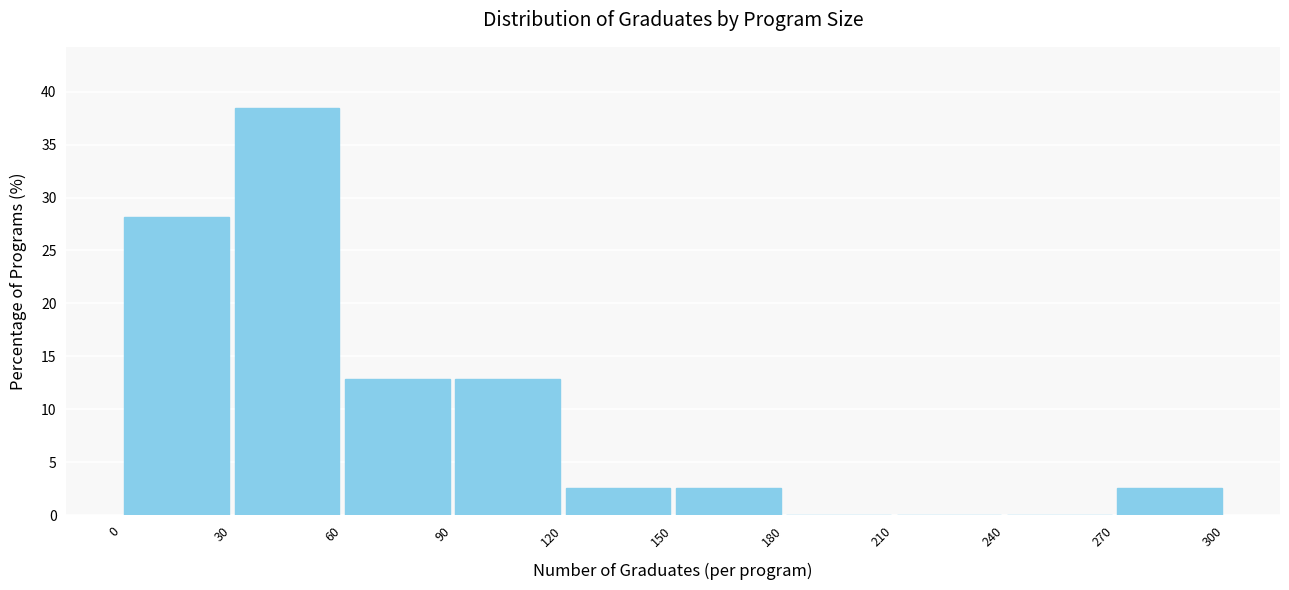

Which range on the x-axis has the tallest bar?

30 to 60